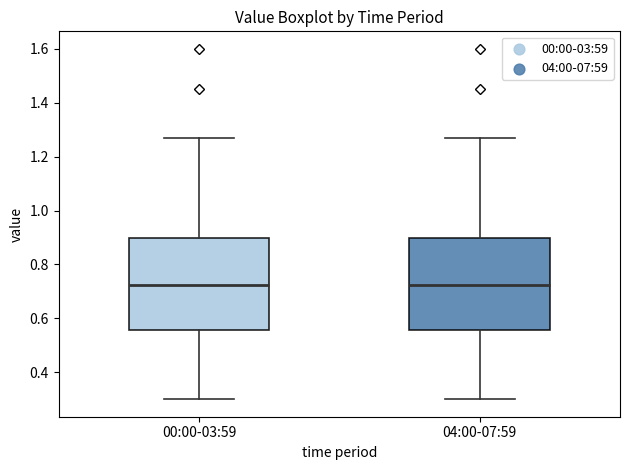

Reading left to right, read every box against the y-axis: the position of its median line, the range the box covers, and the ends of its whiskers. The values are not printed on the chart, so give them approximately, as read against the axis.

00:00-03:59: median 0.72, box 0.56 to 0.90, whiskers 0.30 to 1.28
04:00-07:59: median 0.72, box 0.56 to 0.90, whiskers 0.30 to 1.28